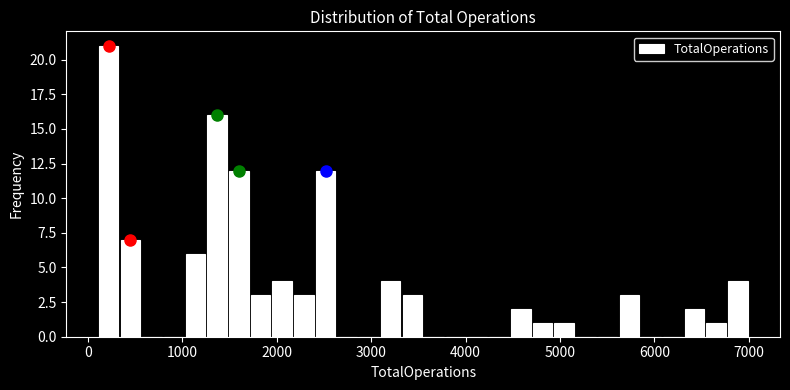

Read against the x-axis, roughly where is the centre of the tallest bar?

200